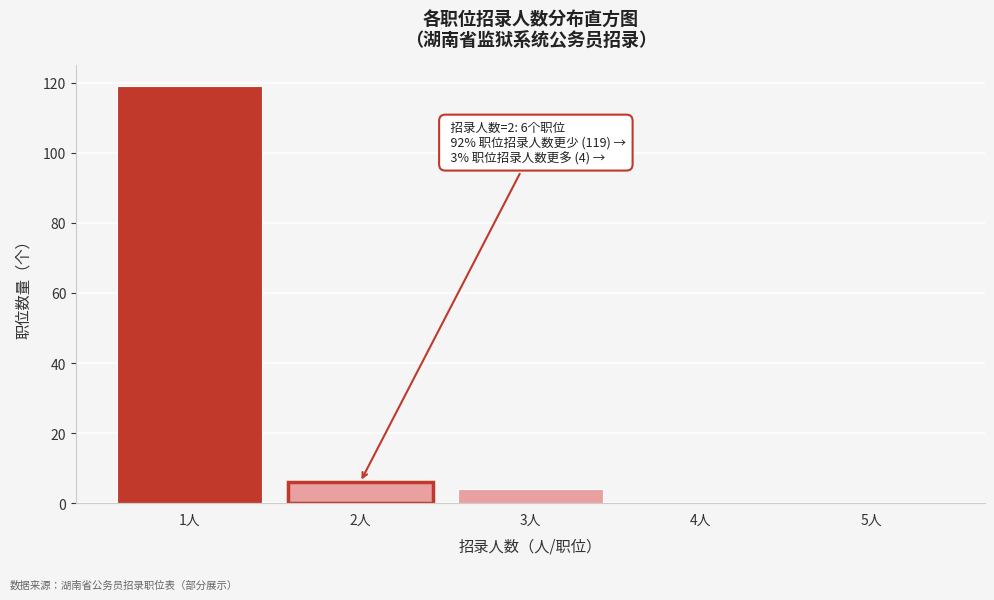

Reading left to right, transcribe all the data shown in this chart.

1人=119	2人=6	3人=4	4人=0	5人=0